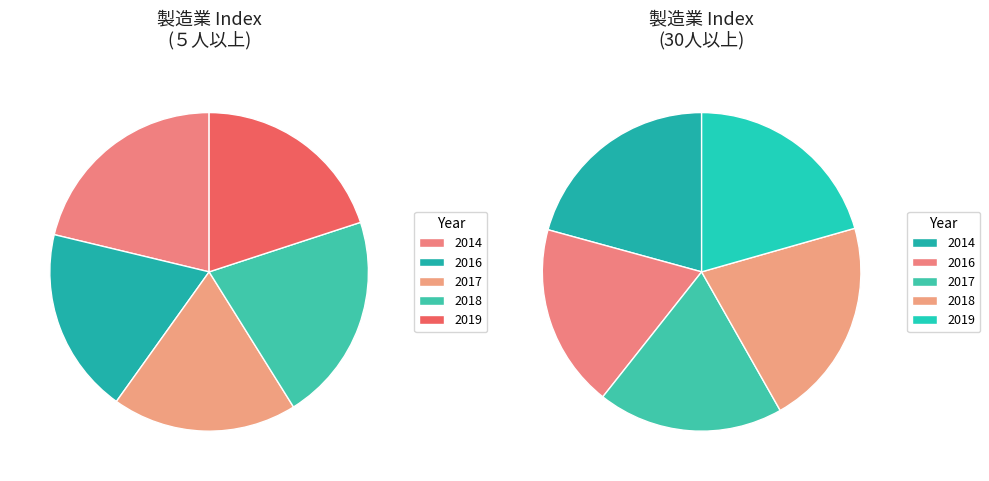

To the nearest percent, what portion does 2017 represent?

19%